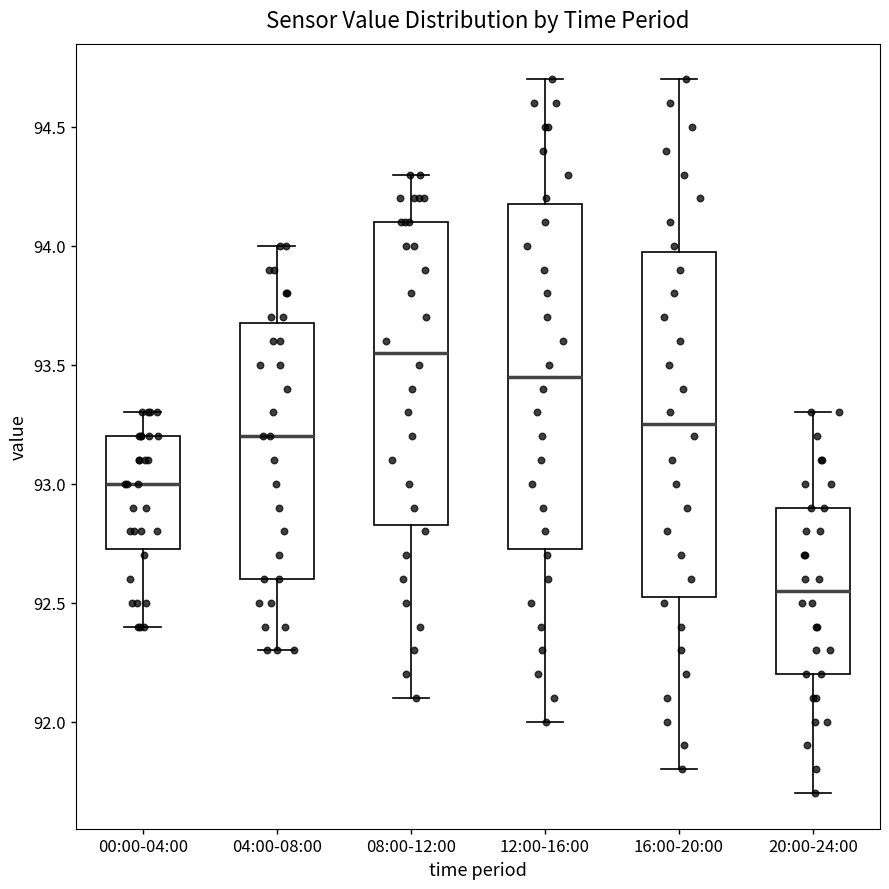

Which box's median line is the highest?

08:00-12:00